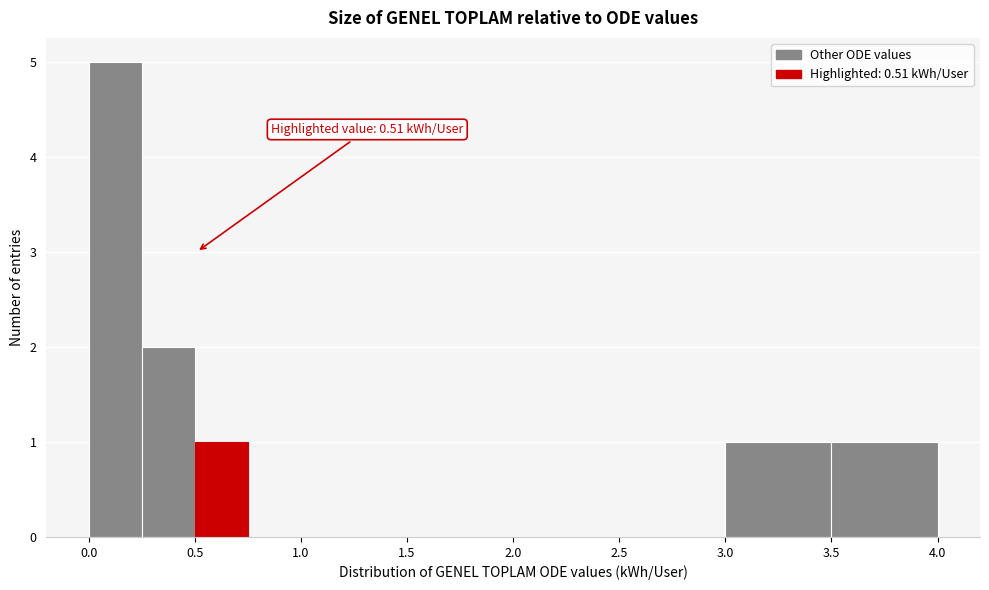

Which range on the x-axis has the tallest bar?

0.00 to 0.25